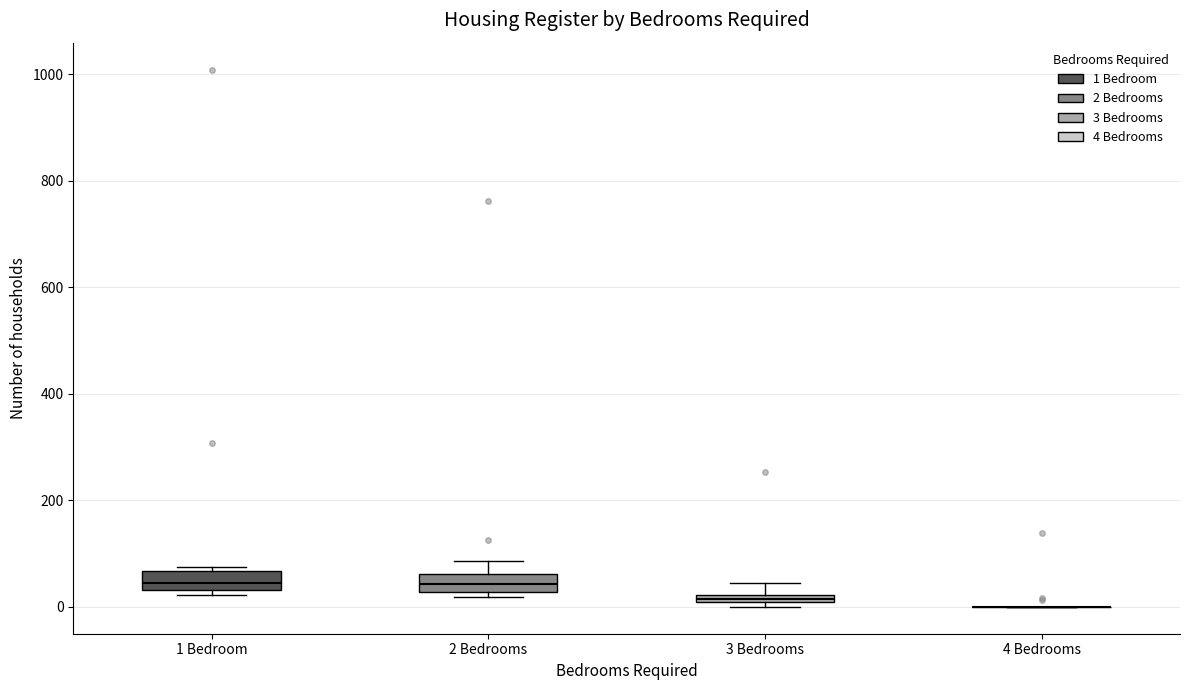

Where is the upper edge of the box for 3 Bedrooms on the y-axis? The values are not printed on the chart, so give them approximately, as read against the axis.

20